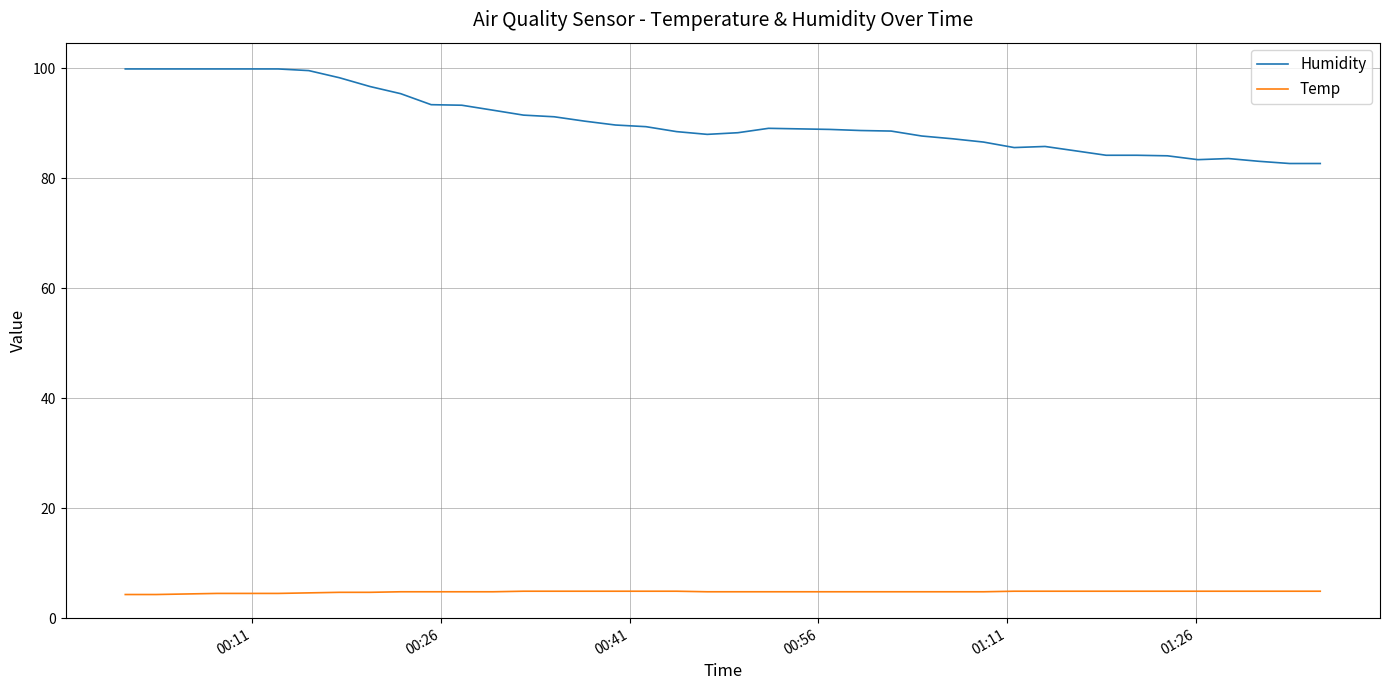

List the series in order of their overall mean, lowest first.

Temp, Humidity